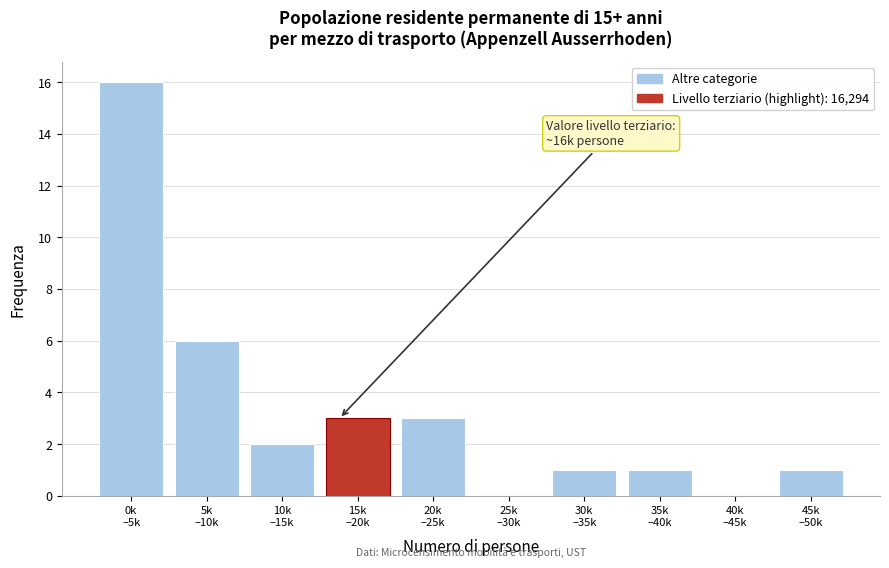

What is the greatest value displayed?

16